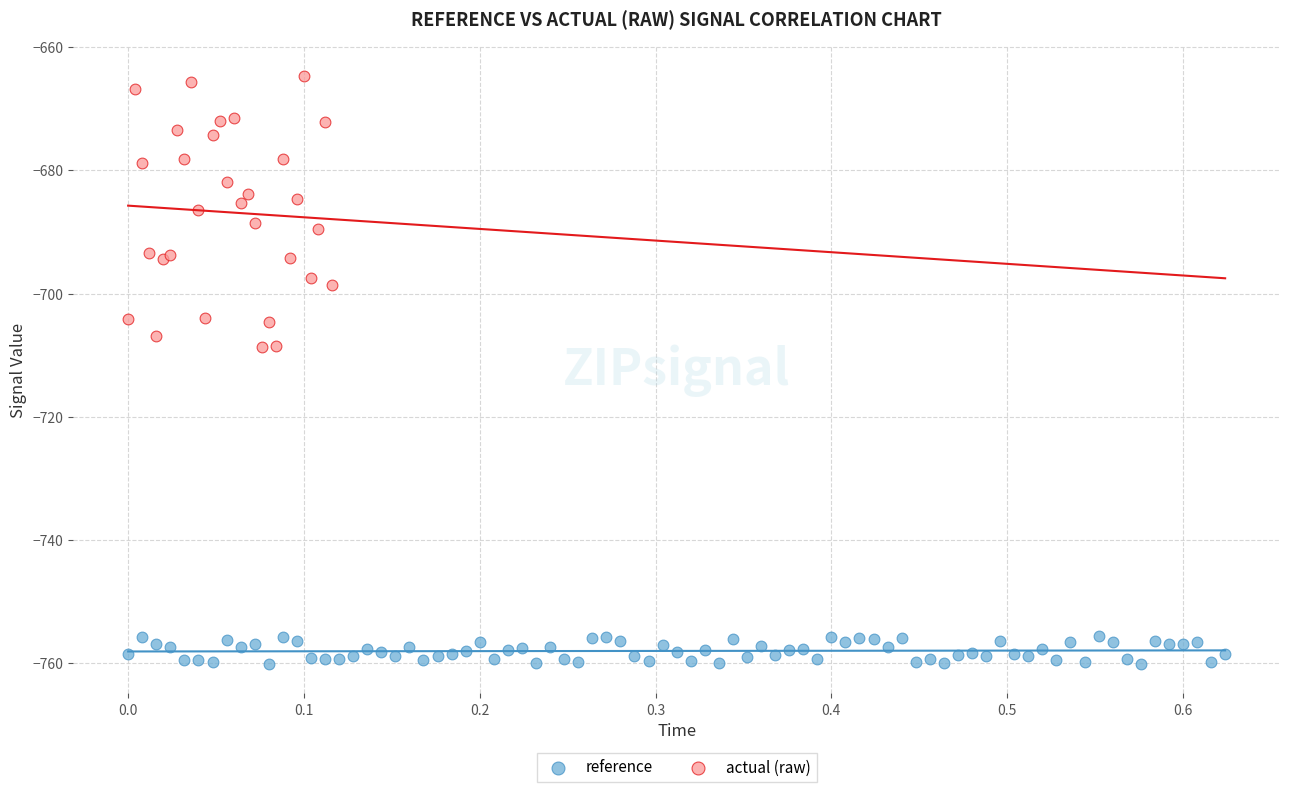

Which series has the largest Y range (max minus min)?

actual (raw)